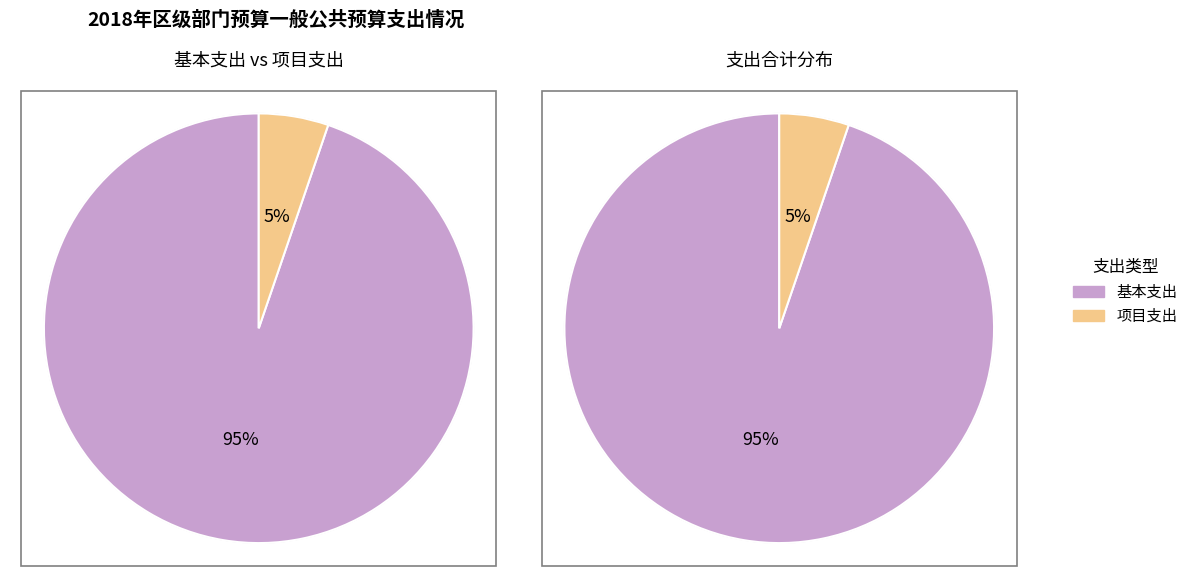

Which series has the widest spread of values?

基本支出